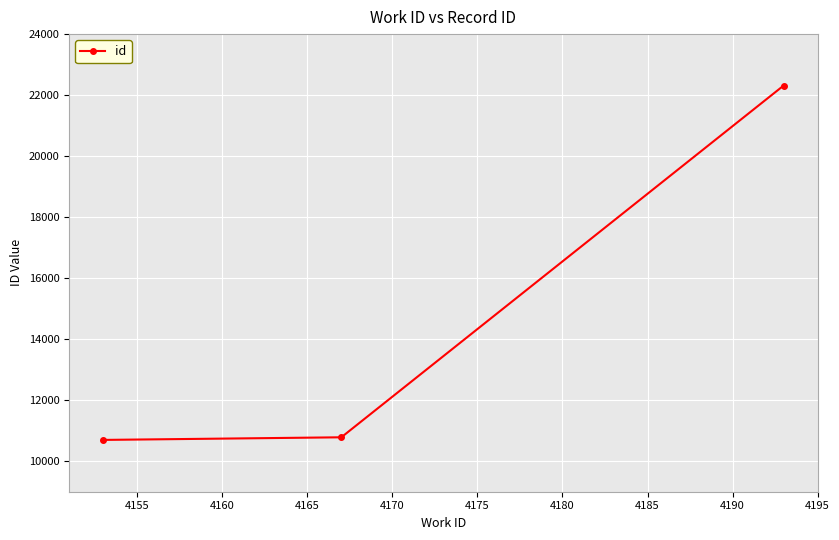

What is the average value?

14598